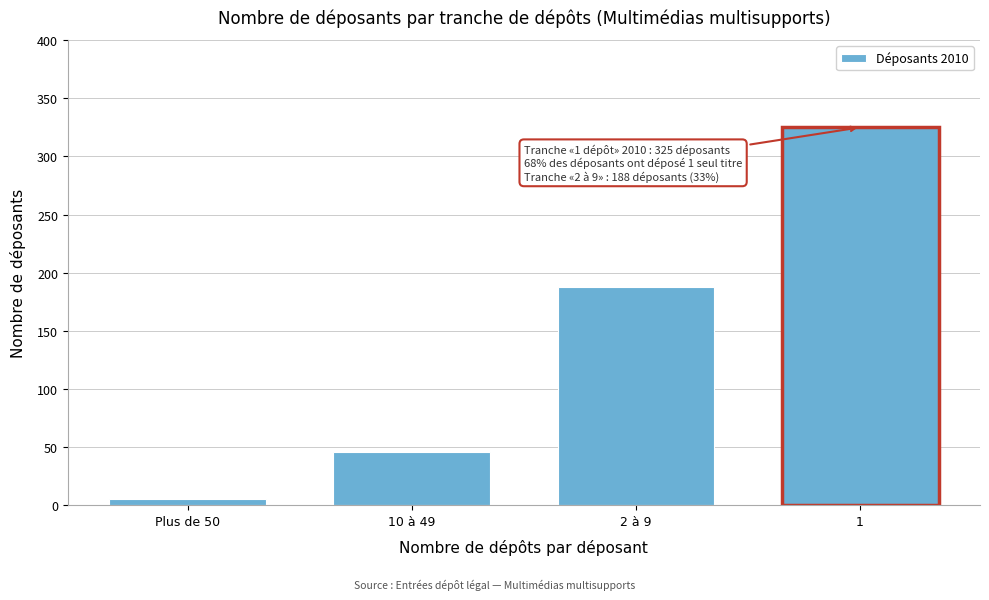

Reading left to right, transcribe all the data shown in this chart.

Plus de 50=5	10 à 49=46	2 à 9=188	1=325